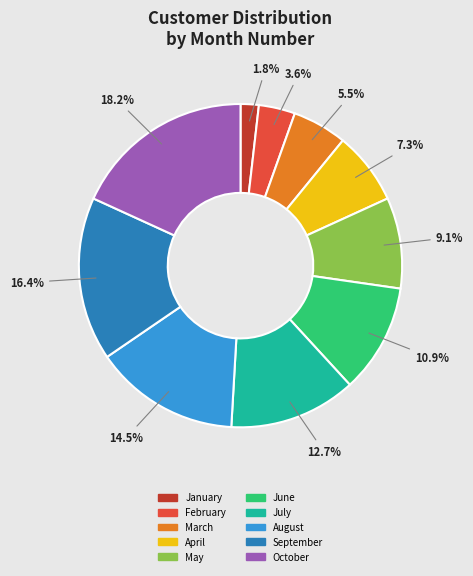

Is it true that August is 1% of the pie?

False